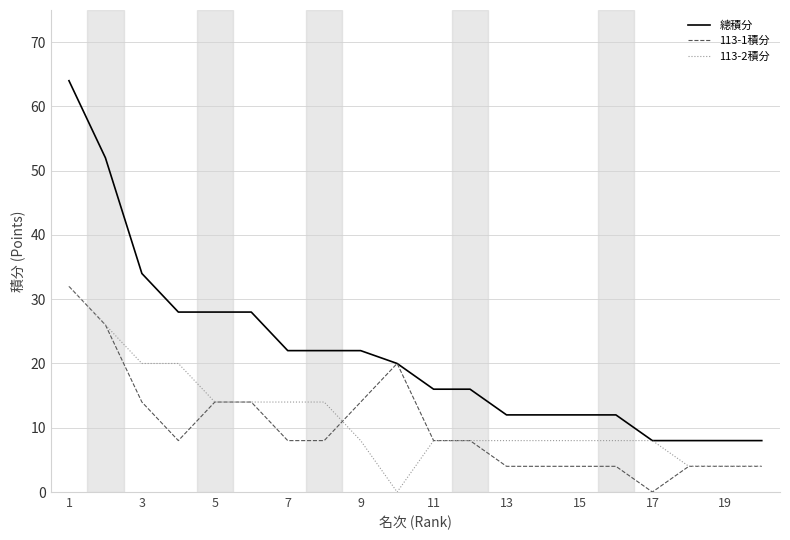

Which series has the largest total across all categories?

總積分